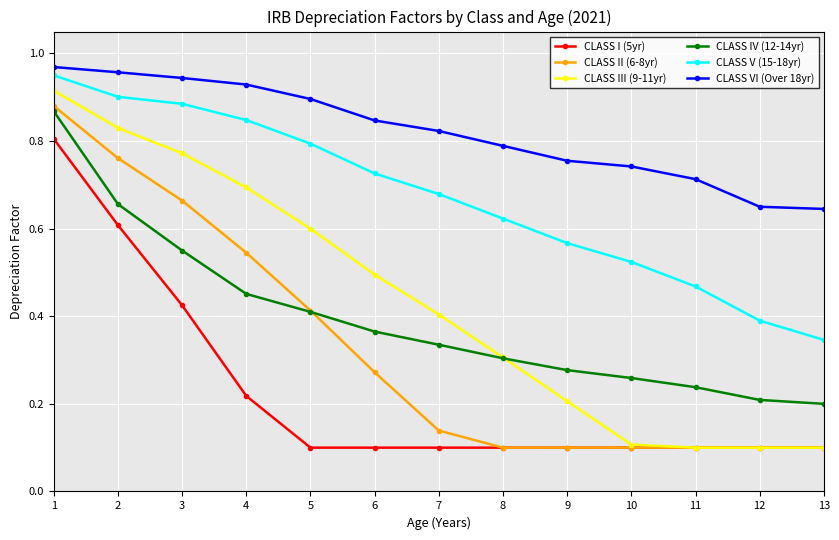

True or false: CLASS V (15-18yr) has more than 2 interior local peaks.

False